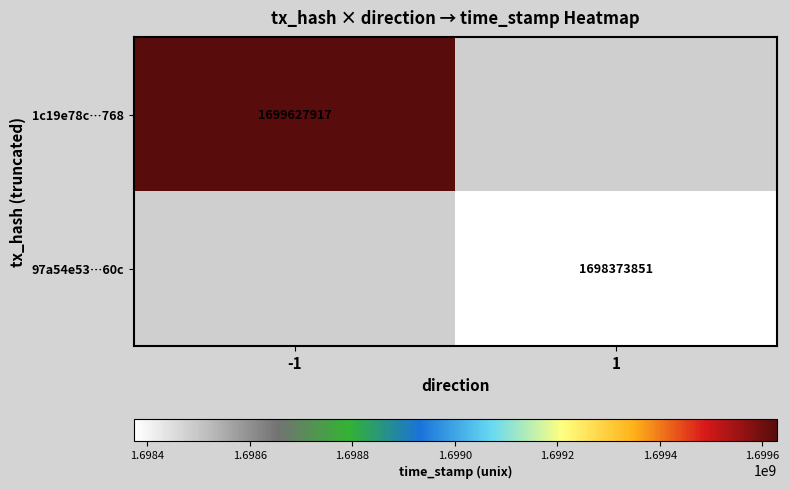

The 1c19e78c…768 series shows 1699627917 at -1. True or false?

True